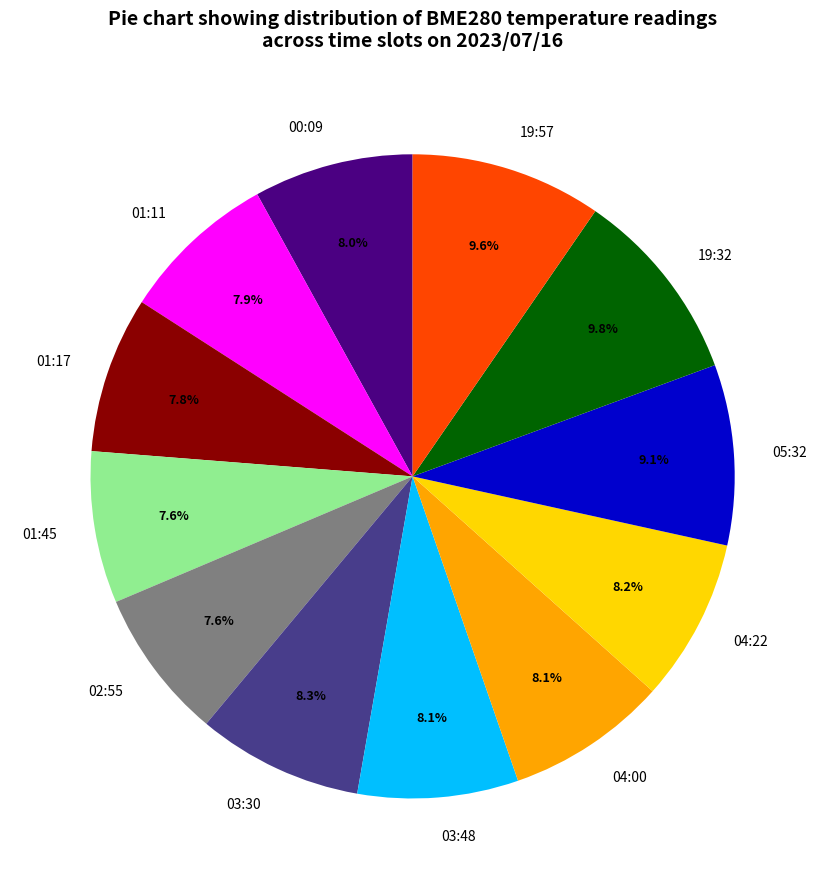

Does 04:22 represent more than half of the total?

No